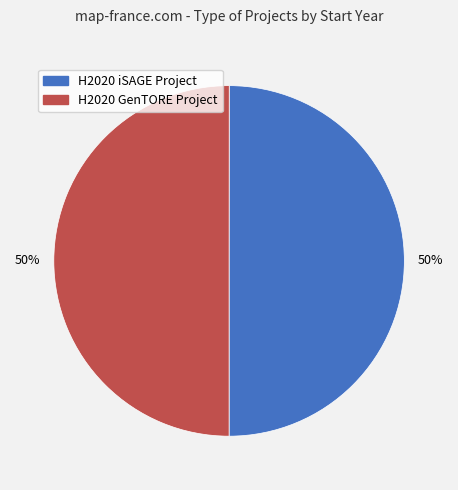

Is the sum of H2020 iSAGE Project and H2020 GenTORE Project greater than half?

Yes